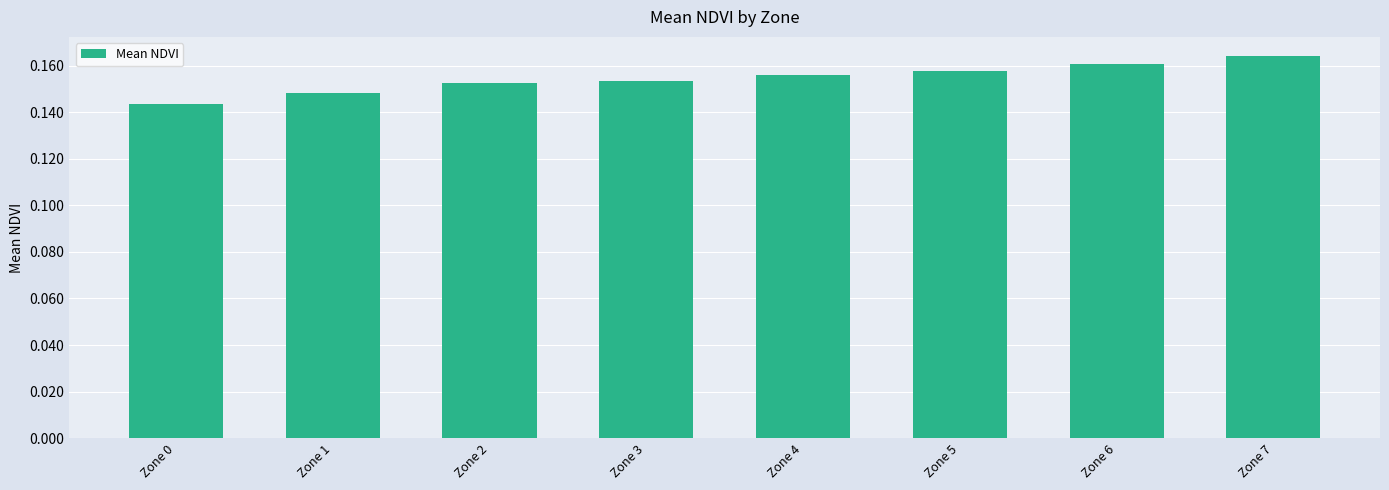

What is the sum of all values?

1.2